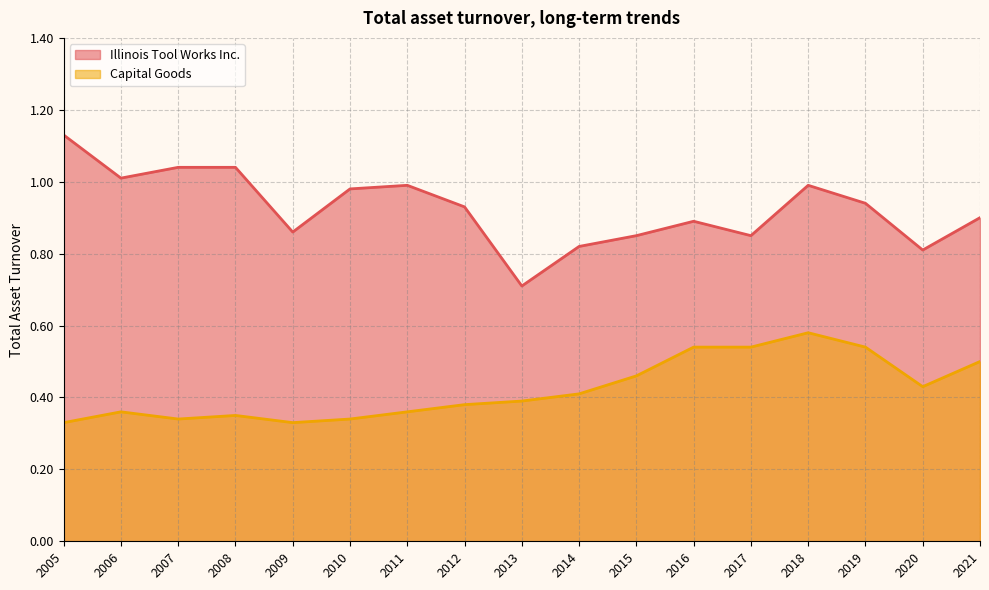

The value of Capital Goods at 2018 is 0.3. True or false?

False